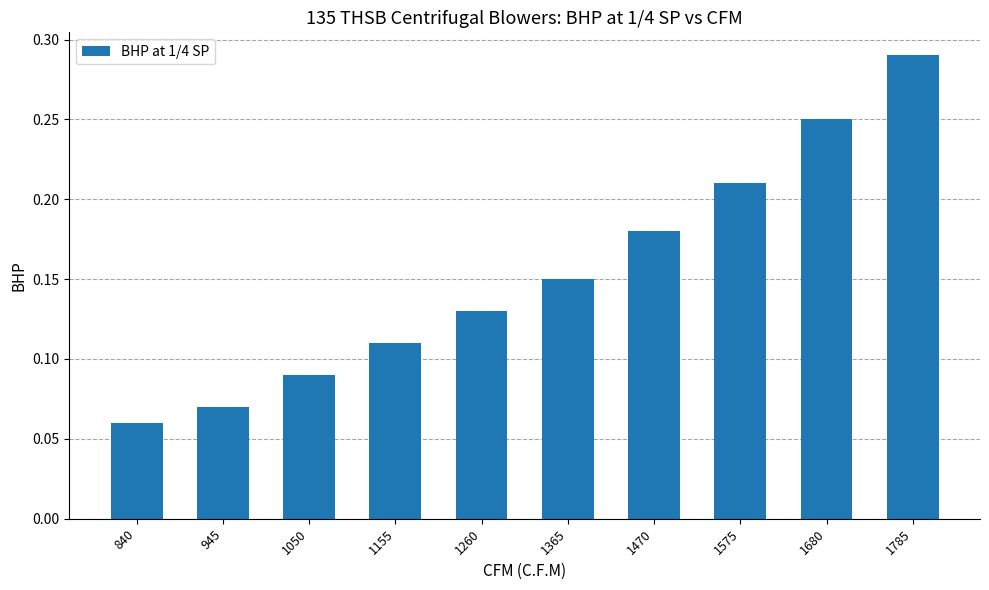

Where is the data nearest to the value 0?

840